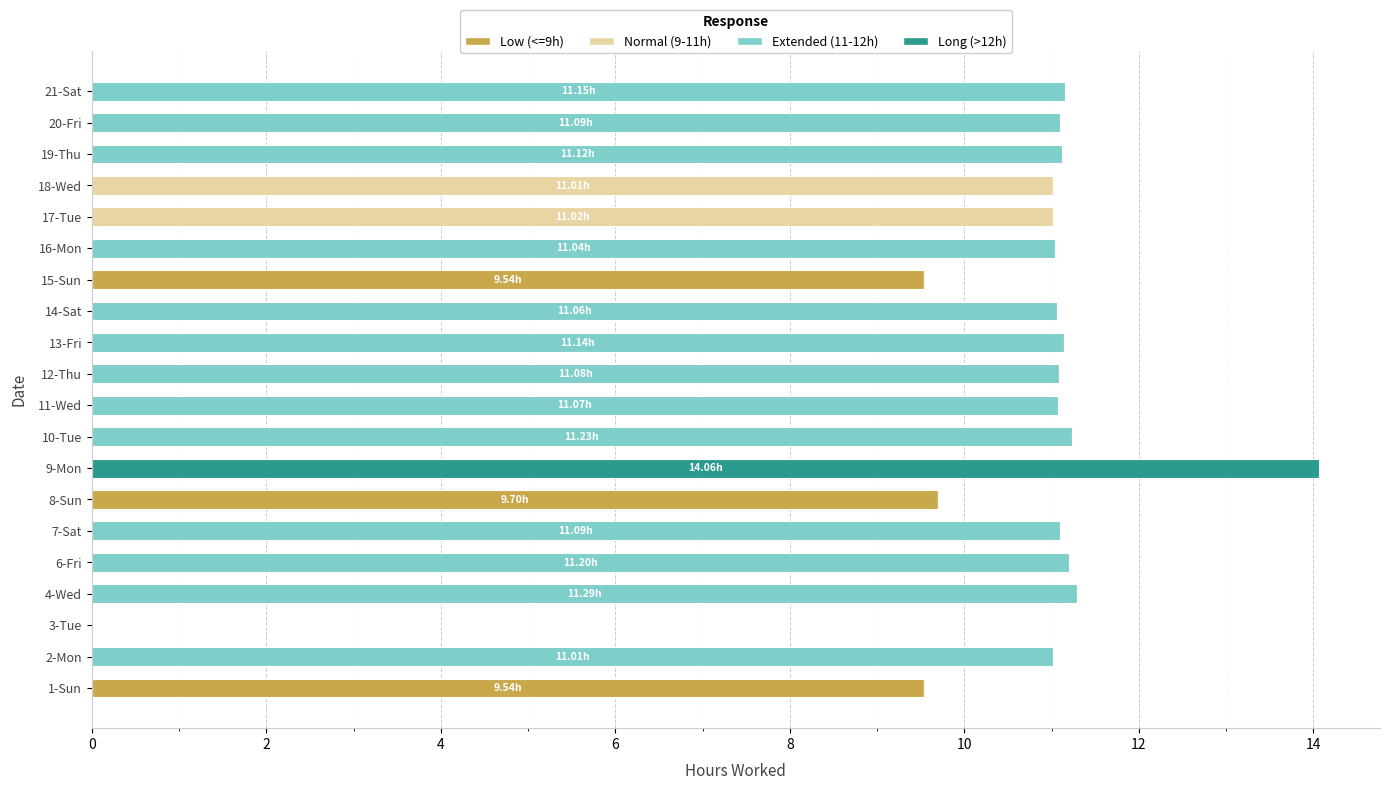

At which category is the sum across all series the highest?

9-Mon